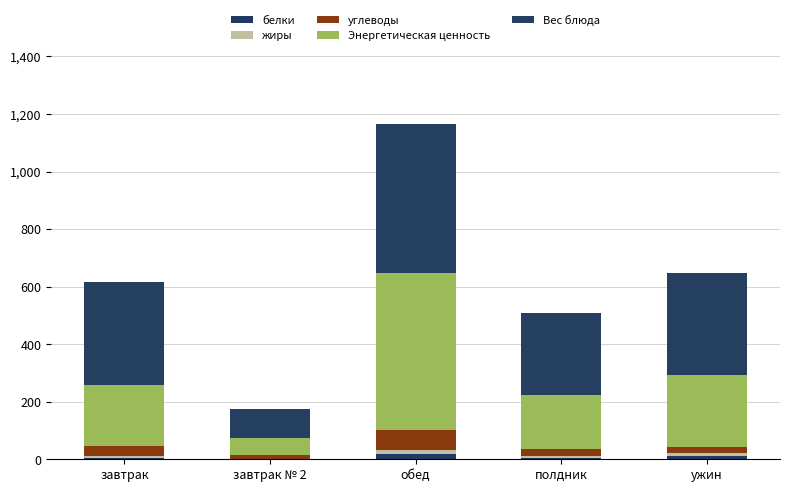

The белки series shows 11.8 at ужин. True or false?

True